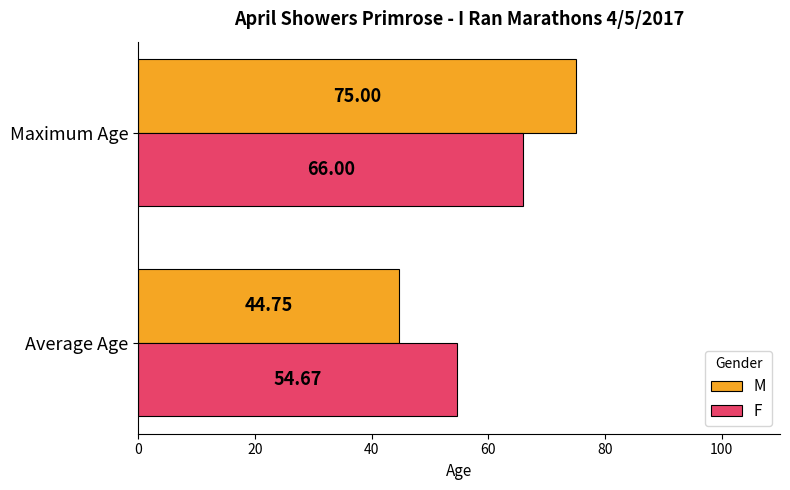

What is the average value of the F series?

60.3